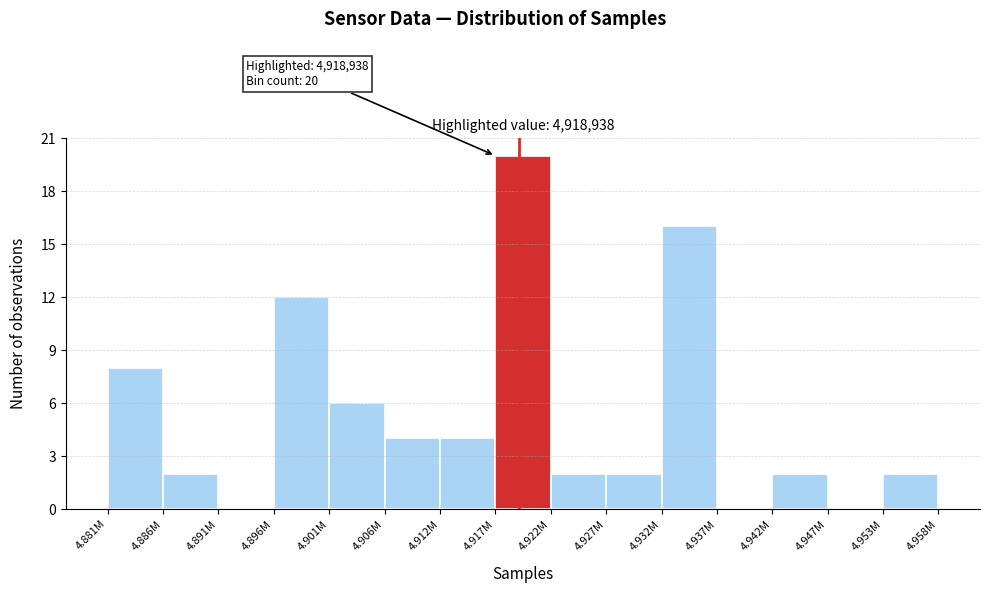

Reading right to left, list all the values displayed in this chart.

4.953M=2	4.947M=0	4.942M=2	4.937M=0	4.932M=16	4.927M=2	4.922M=2	4.917M=20	4.912M=4	4.906M=4	4.901M=6	4.896M=12	4.891M=0	4.886M=2	4.881M=8